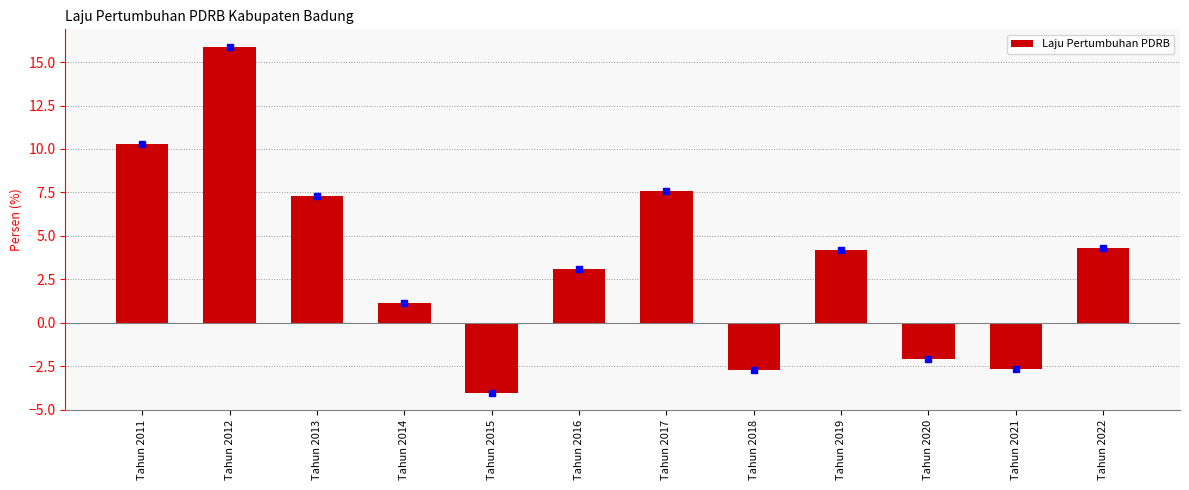

What is the smallest value displayed?

-4.0